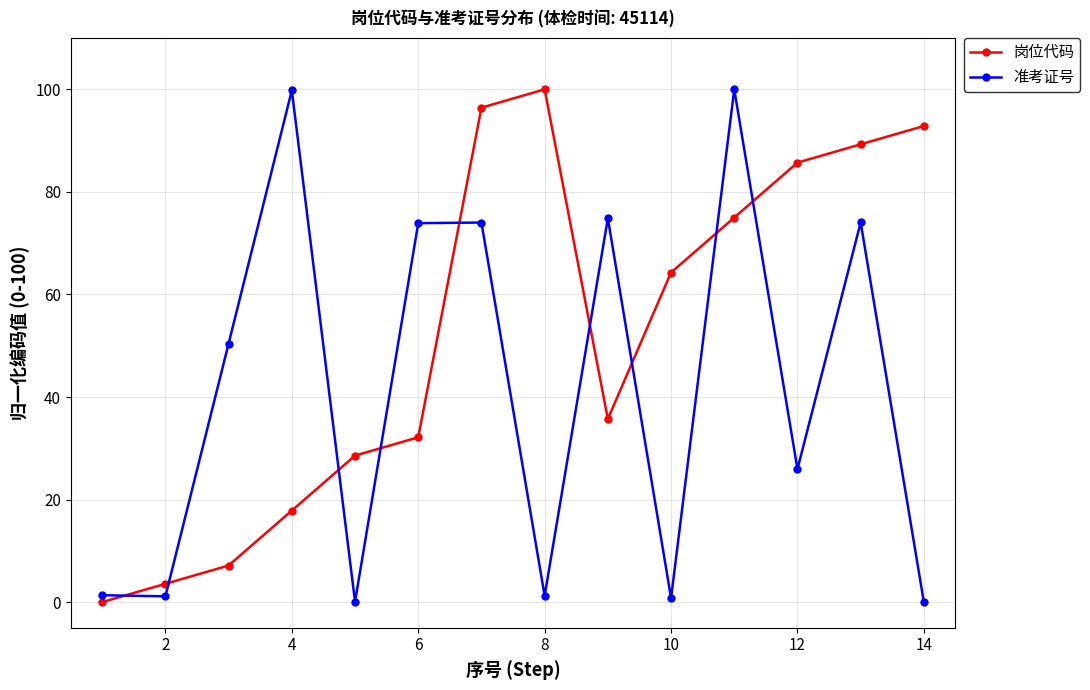

True or false: 岗位代码 has more than 0 points higher than both neighbors.

True